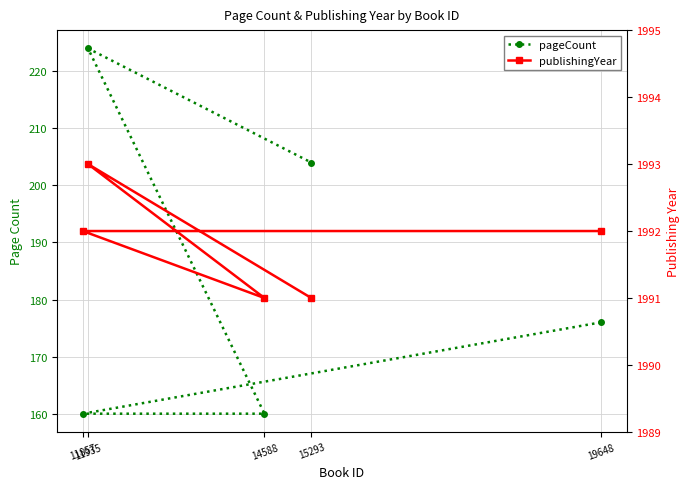

Rank the series at 19648 from lowest to highest value.

pageCount, publishingYear